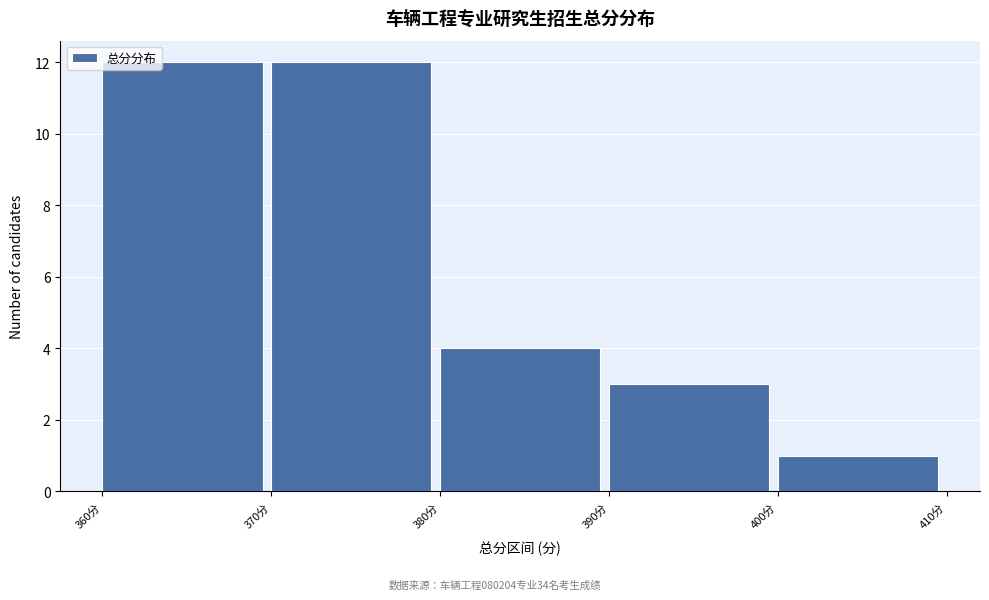

How tall is the bar that spans 370 to 380 on the x-axis? The values are not printed on the chart, so give them approximately, as read against the axis.

12